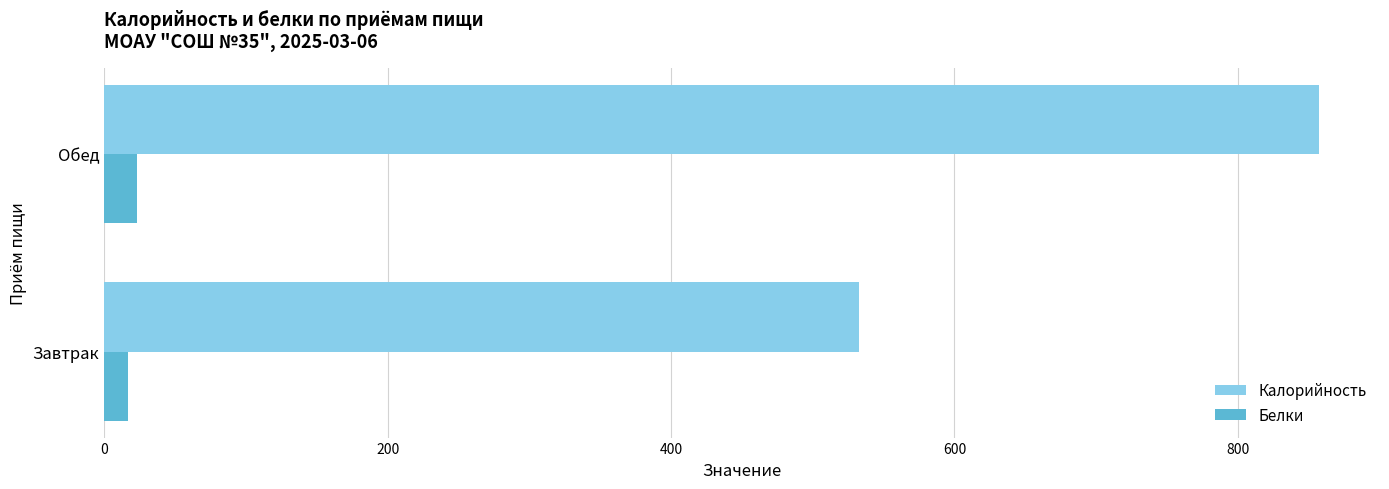

The Калорийность series shows 857.5 at Обед. True or false?

True